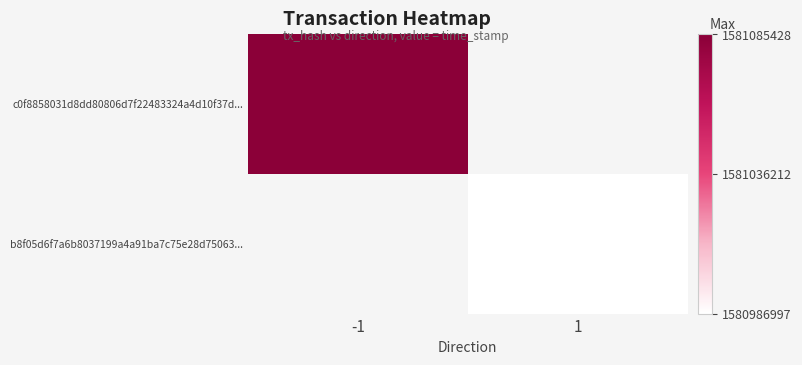

List the series in order of their peak value, highest first.

c0f8858031d8dd80806d7f22483324a4d10f37d..., b8f05d6f7a6b8037199a4a91ba7c75e28d75063...